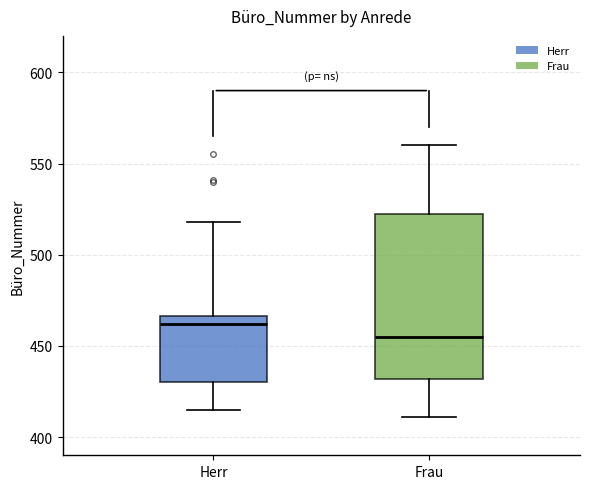

Where is the upper edge of the box for Herr on the y-axis? The values are not printed on the chart, so give them approximately, as read against the axis.

465